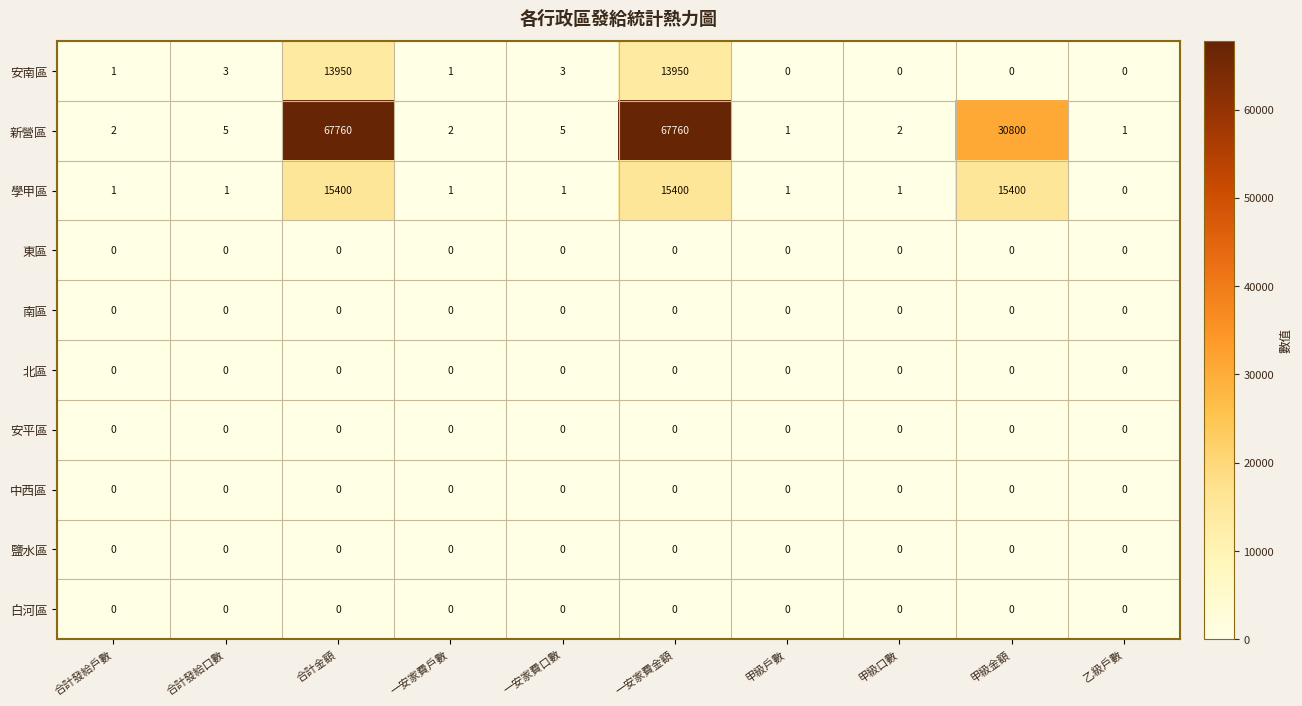

Which series has the widest spread of values?

新營區